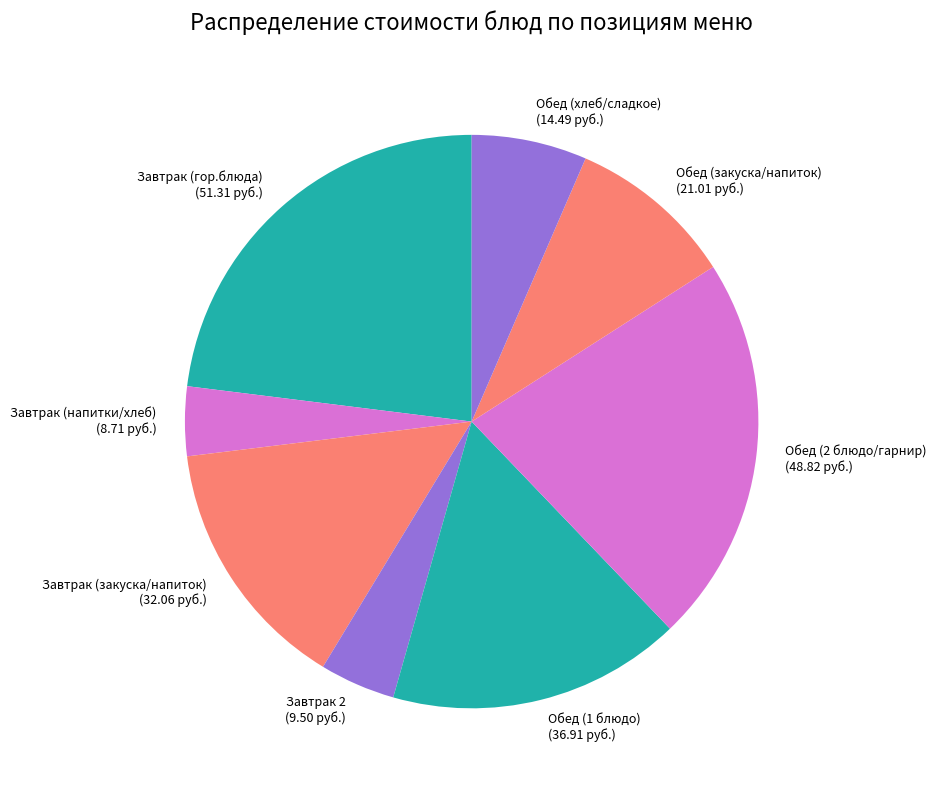

The Обед (1 блюдо) (36.91 руб.) slice represents 30% of the pie. True or false?

False